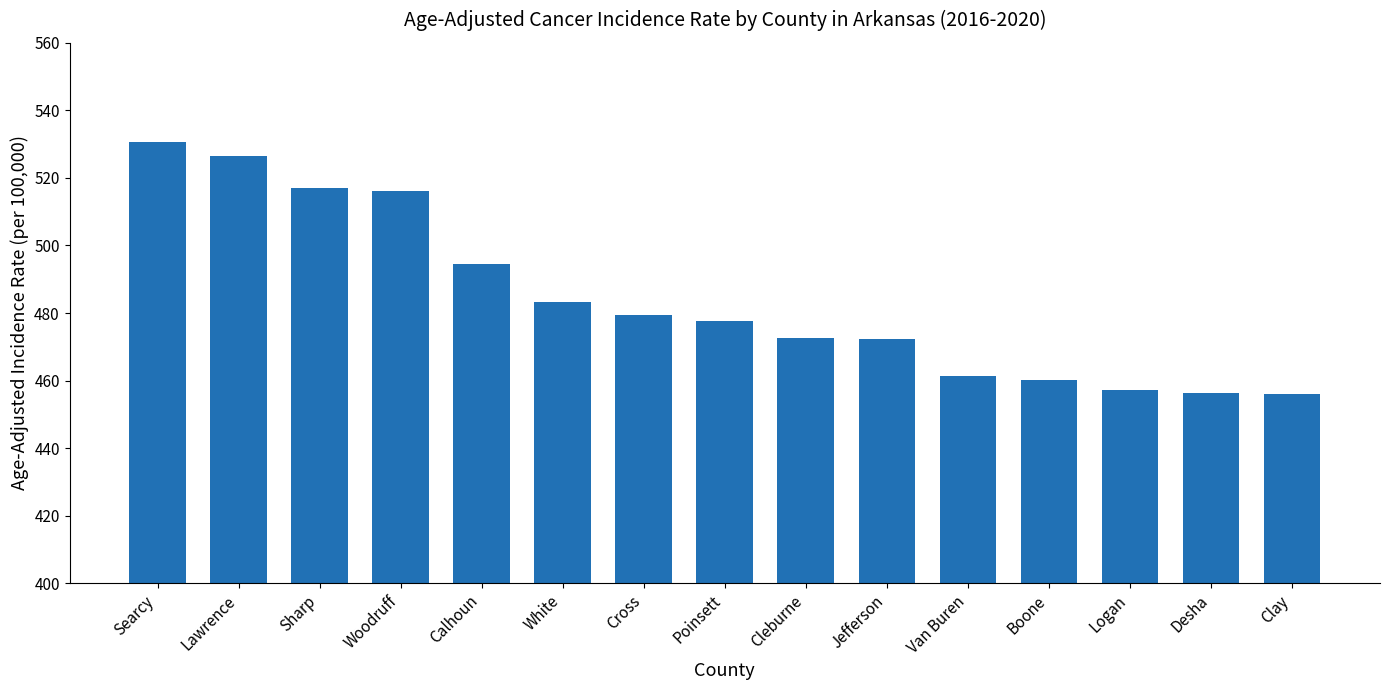

Where is the data nearest to the value 493?

Calhoun